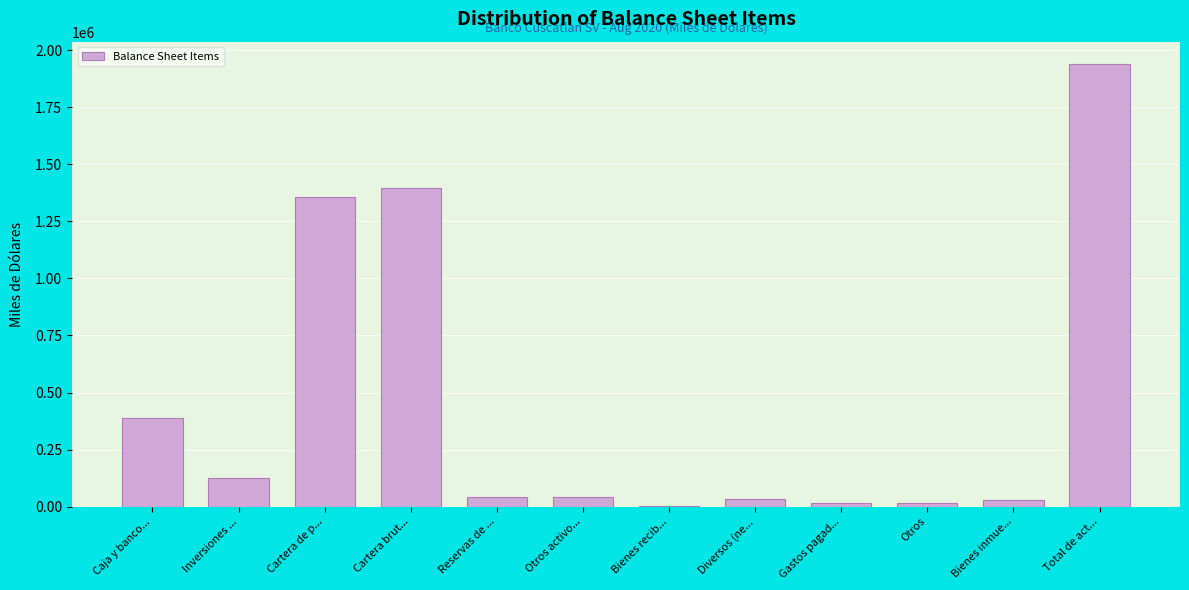

Which has a higher value, Inversiones ... or Cartera brut...?

Cartera brut...